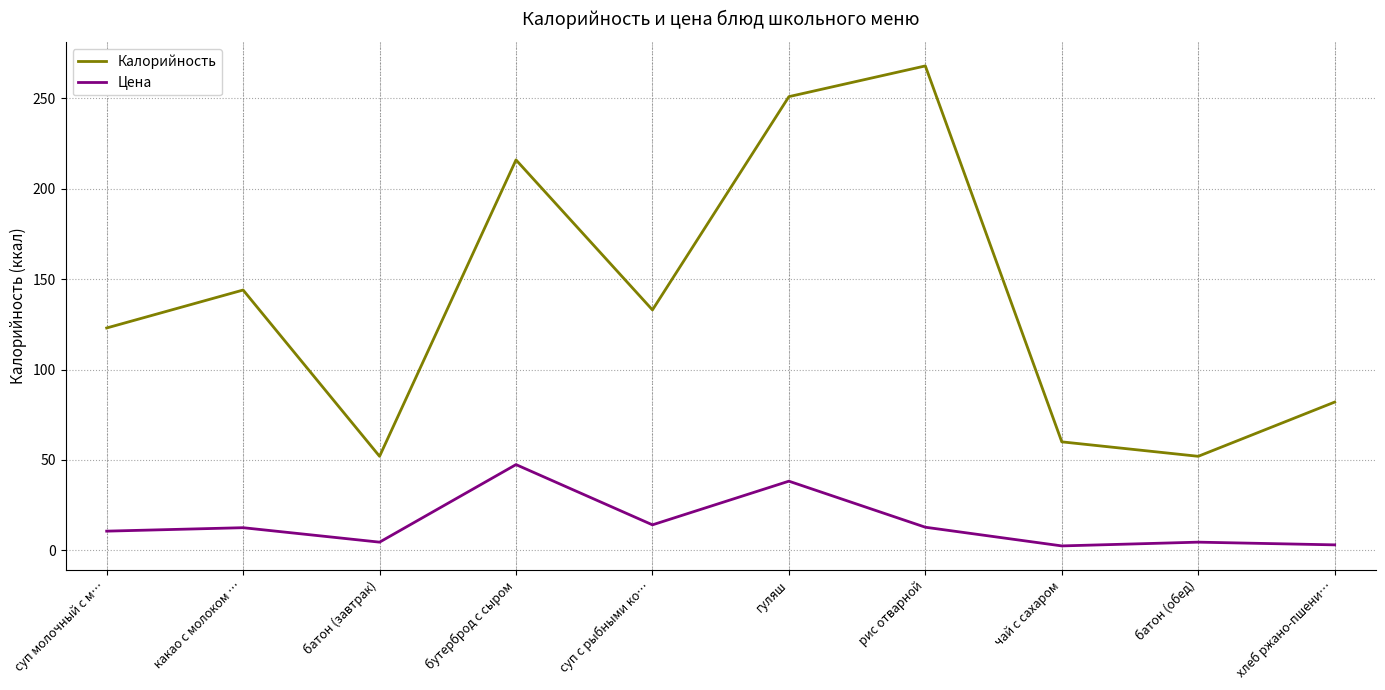

At суп молочный с м…, list the series in order from smallest to largest.

Цена, Калорийность